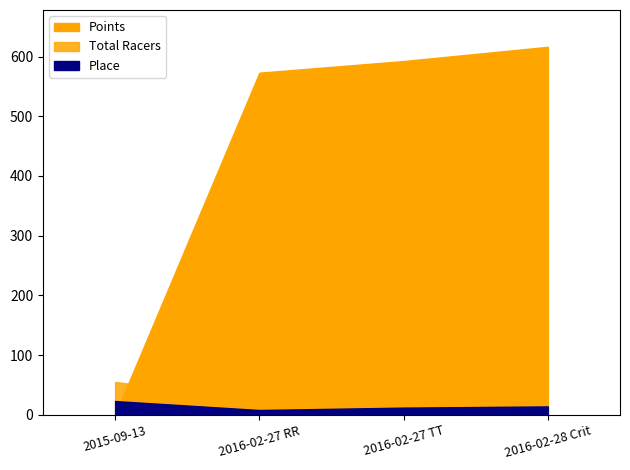

The Total Racers series shows 25.0 at 2016-02-27 RR. True or false?

True